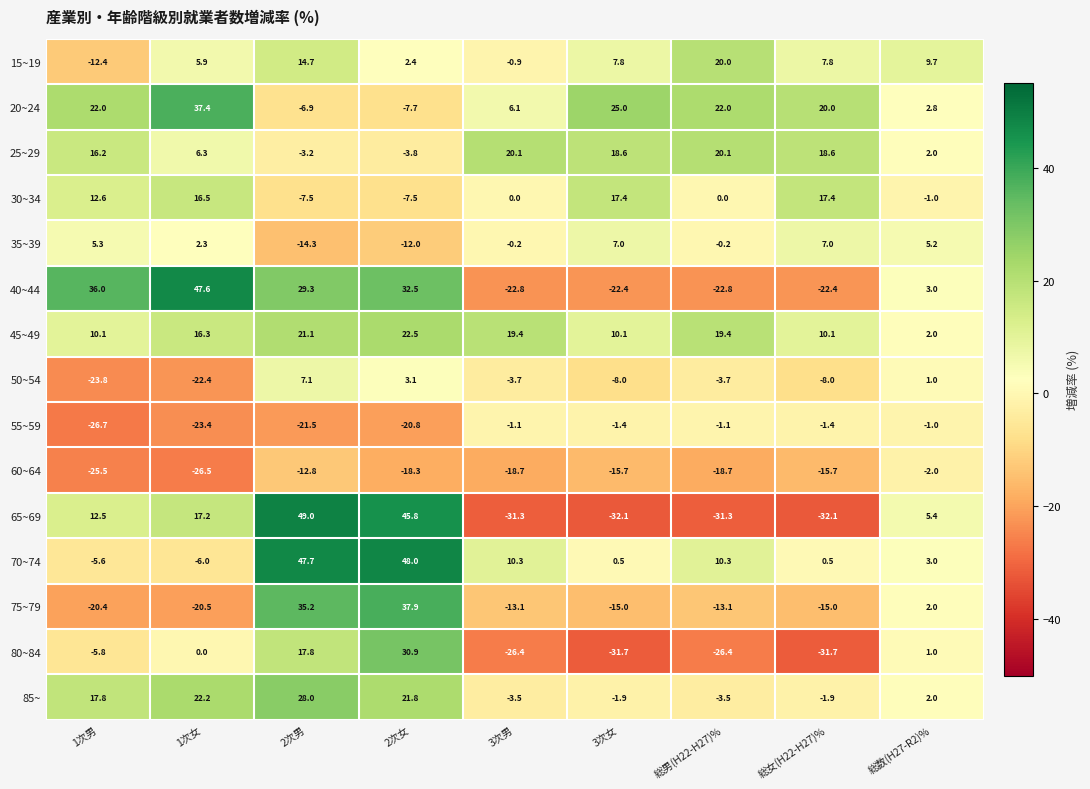

Which category has the lowest value in the 50~54 series?

1次男